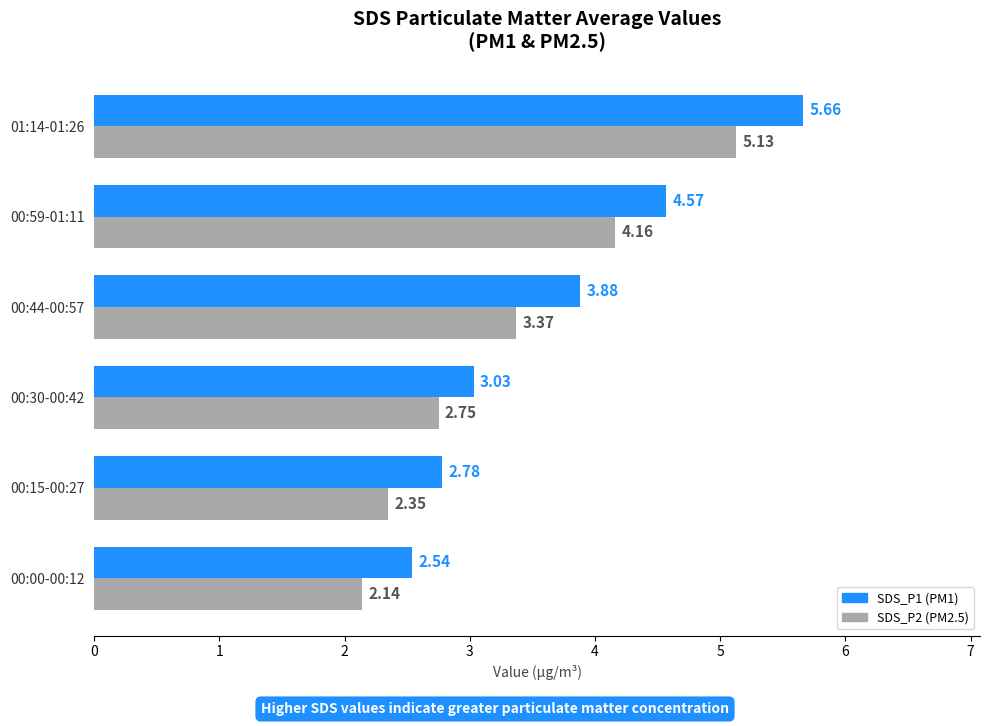

What is the difference between the highest and lowest values at 00:15-00:27?

0.4